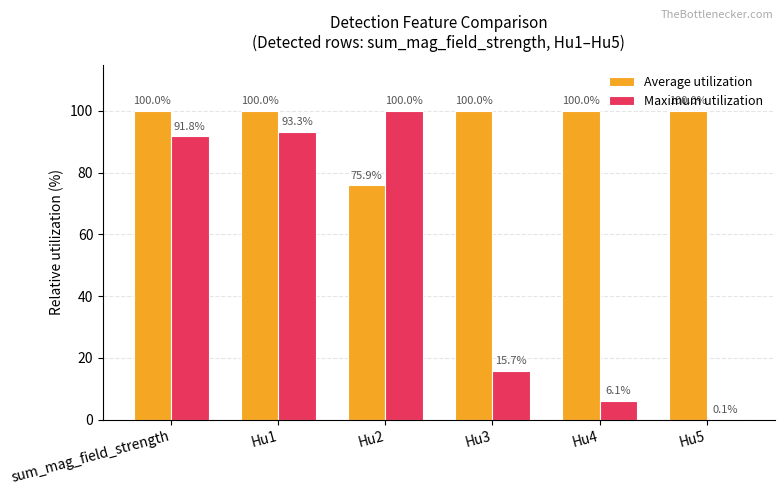

What is the maximum value for Average utilization?

100.0